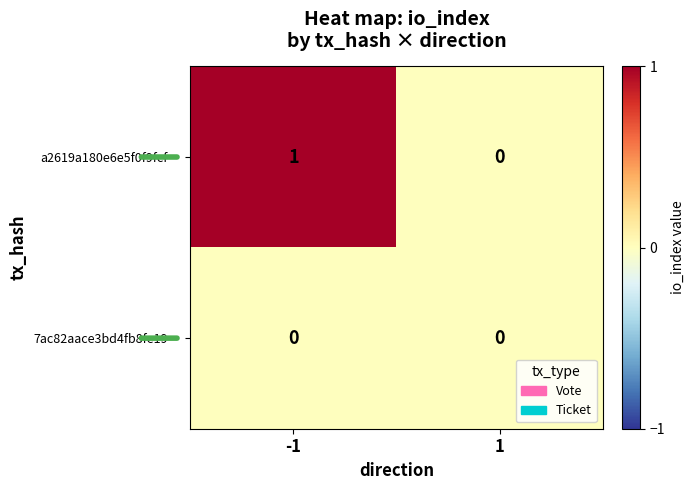

What is the total value across all series at -1?

1